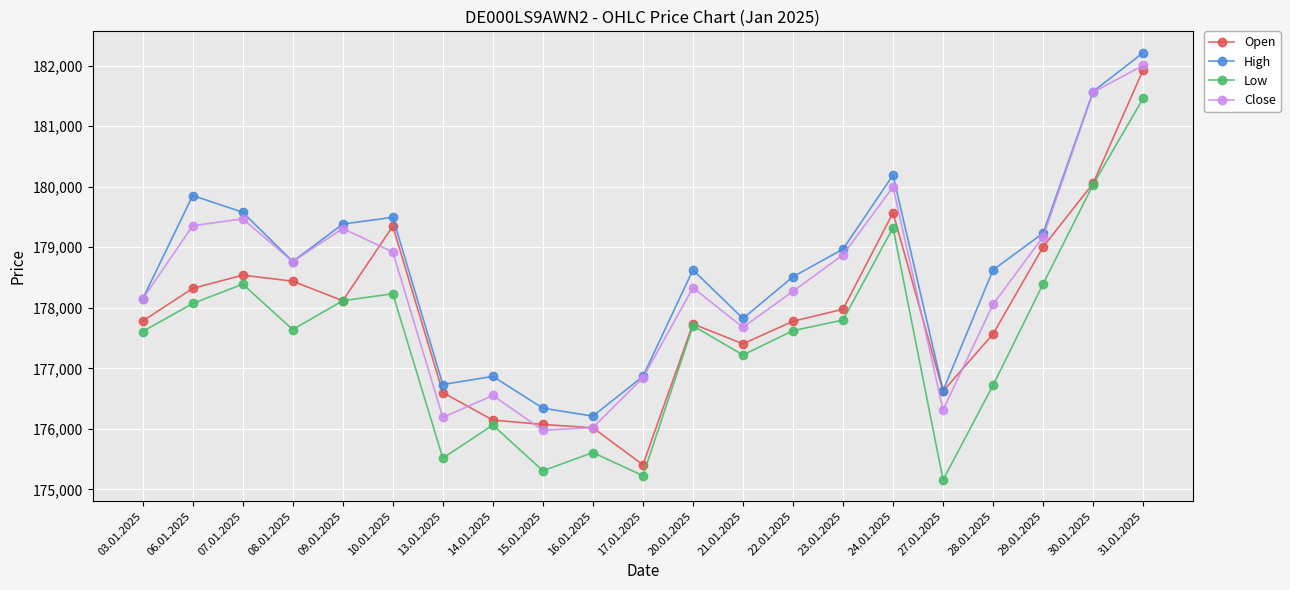

What is the value of the Open point at the 10th from the left?

176018